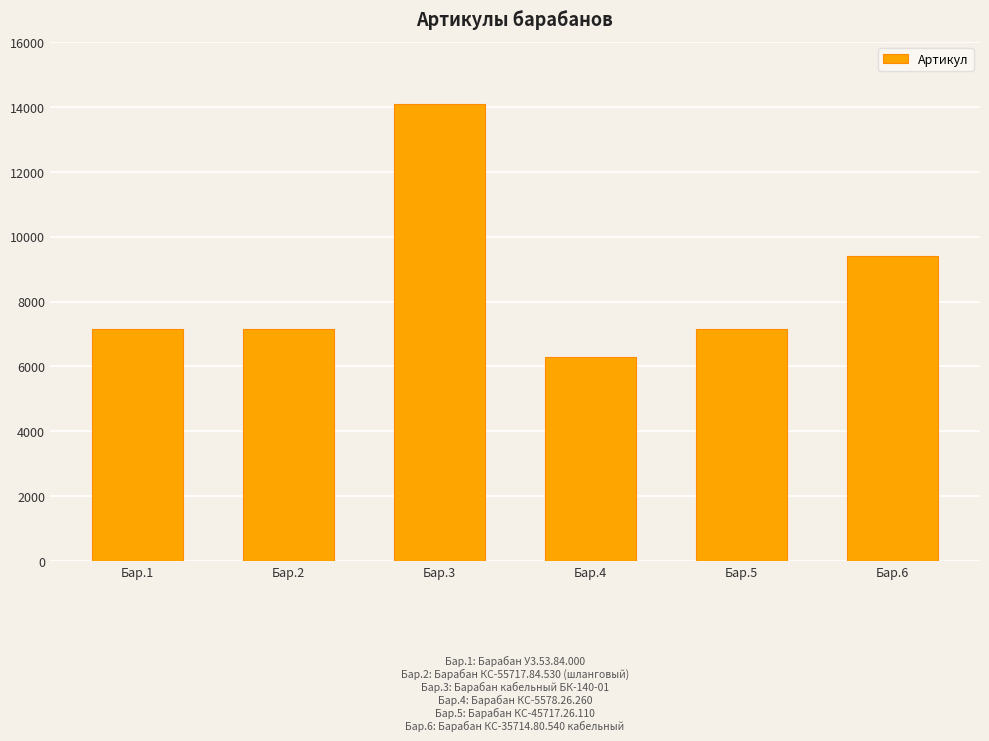

What is the average value?

8543